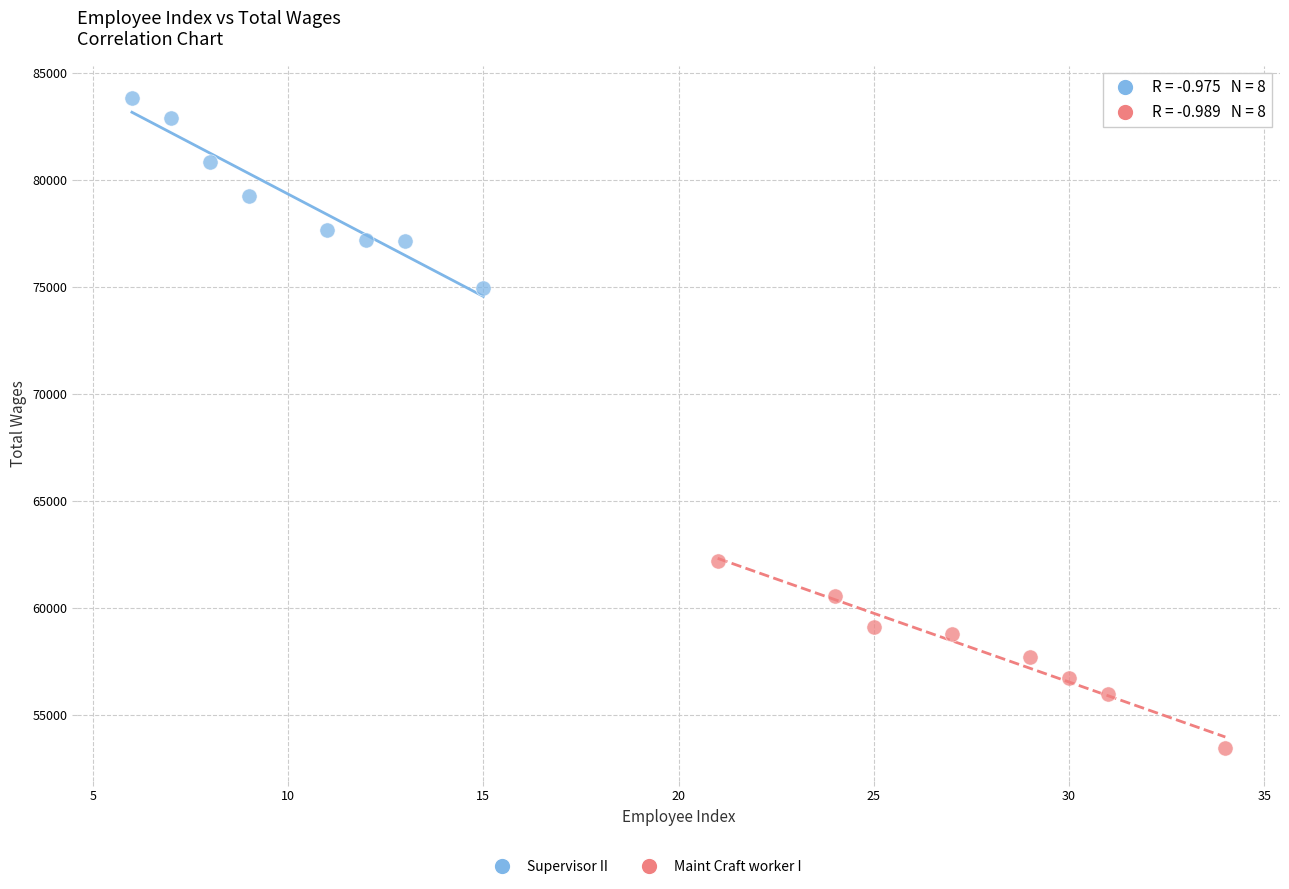

Which series reaches the maximum Y coordinate?

Supervisor II